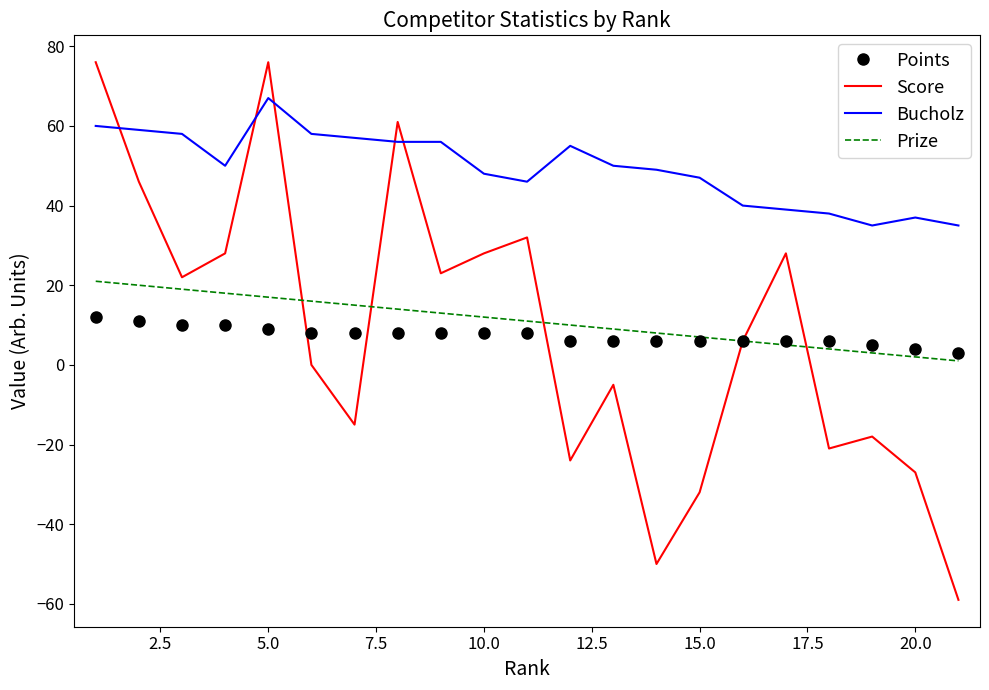

List the series in order of their peak value, highest first.

Score, Bucholz, Prize, Points